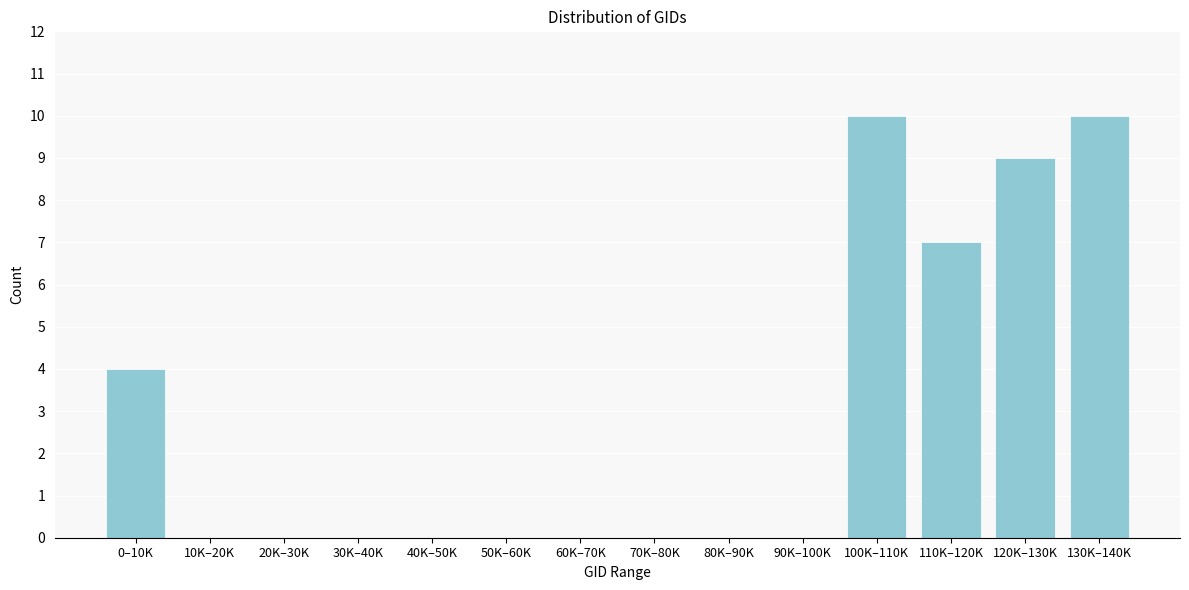

Reading right to left, list all the values displayed in this chart.

130K–140K=10	120K–130K=9	110K–120K=7	100K–110K=10	90K–100K=0	80K–90K=0	70K–80K=0	60K–70K=0	50K–60K=0	40K–50K=0	30K–40K=0	20K–30K=0	10K–20K=0	0–10K=4